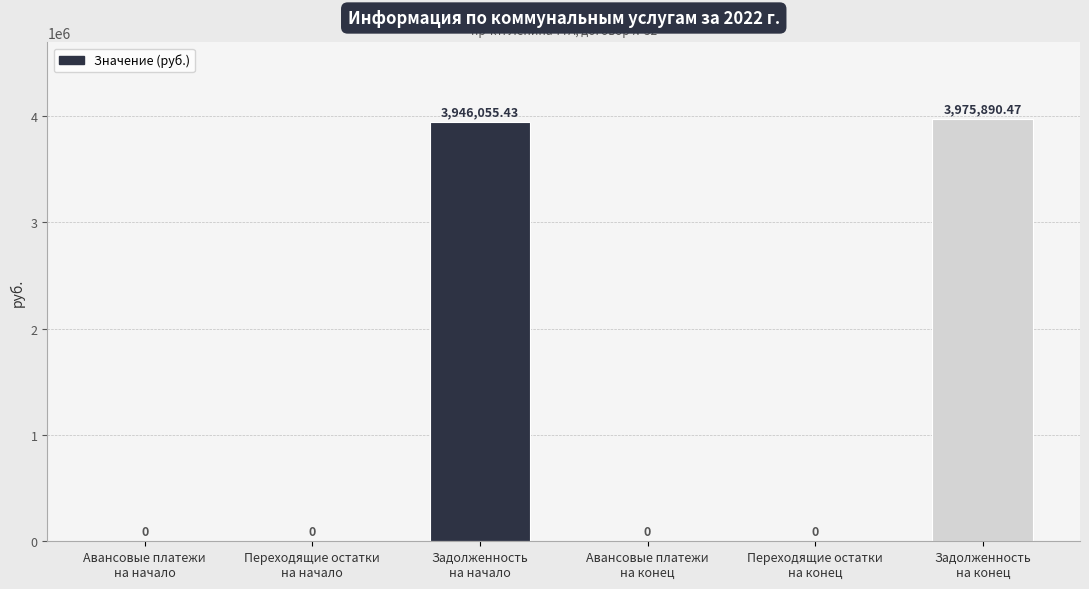

Which category has the highest value across all series?

Задолженность
на конец